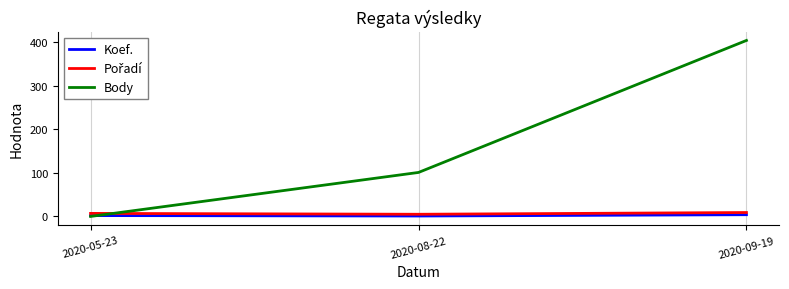

Which series has the widest spread of values?

Body